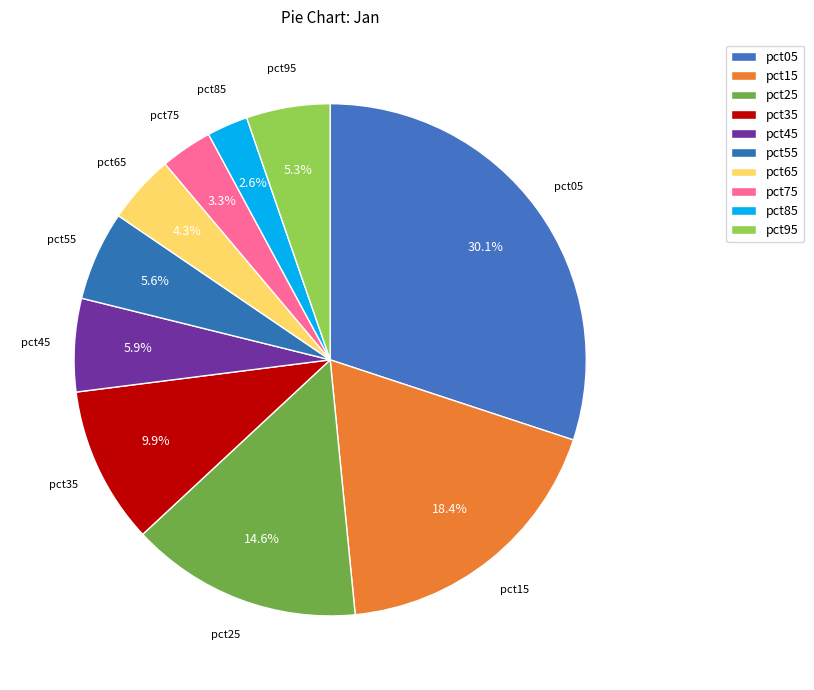

How many segments does this pie chart have?

10